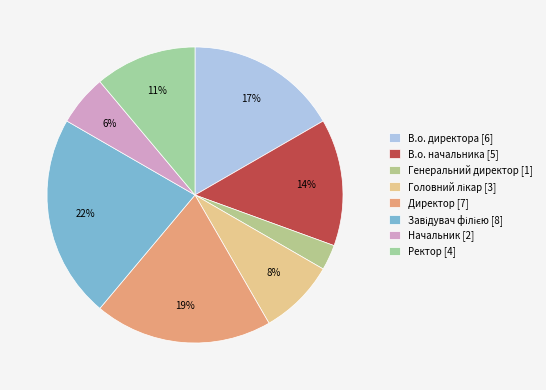

Is the sum of В.о. начальника and В.о. директора greater than half?

No